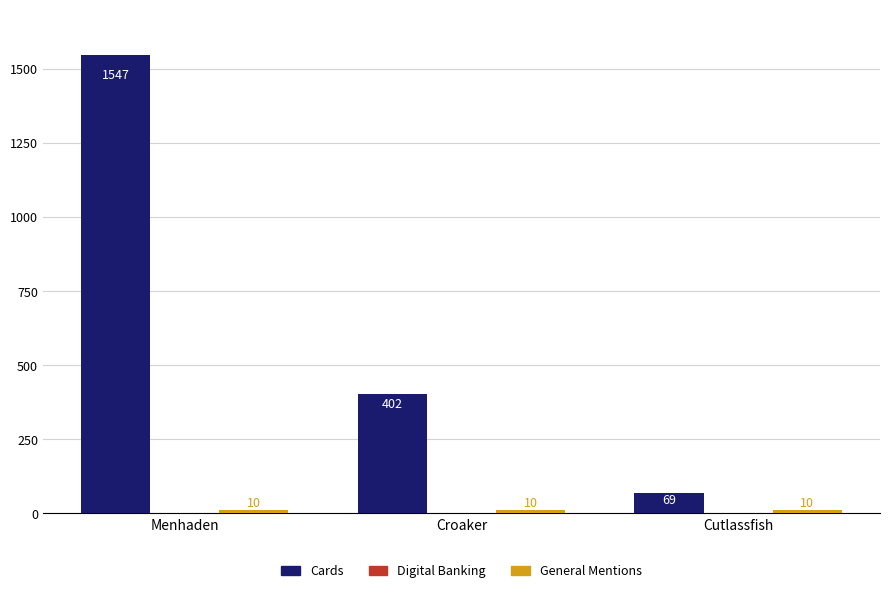

How many bars are there in each group?

2